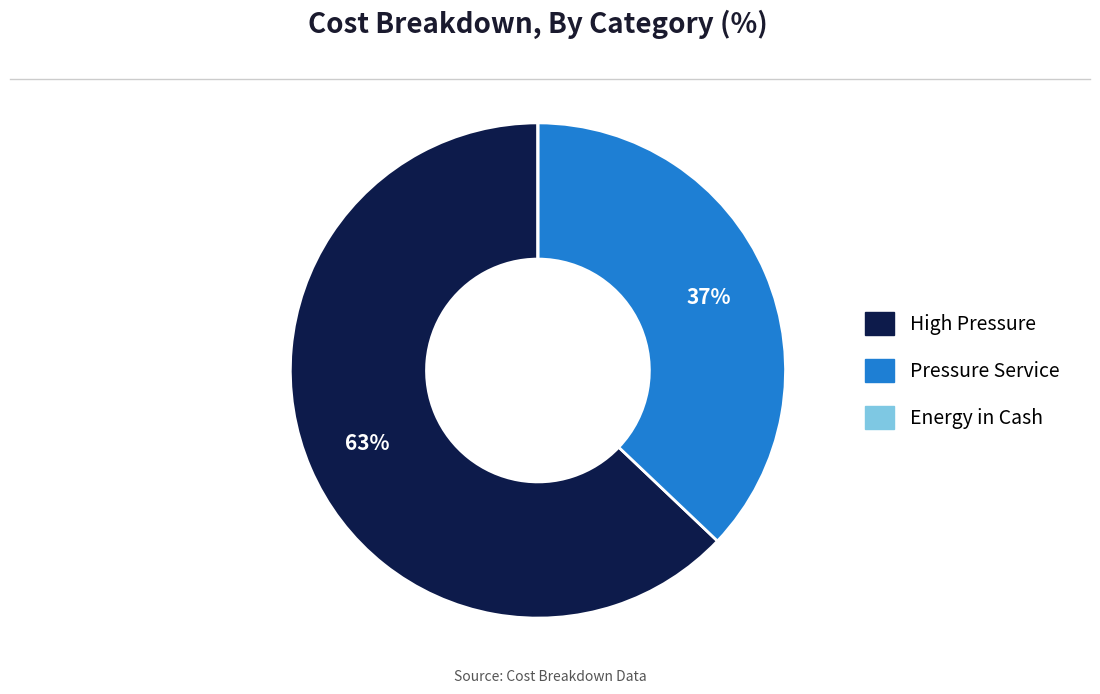

To the nearest percent, what is the average slice percentage?

33%